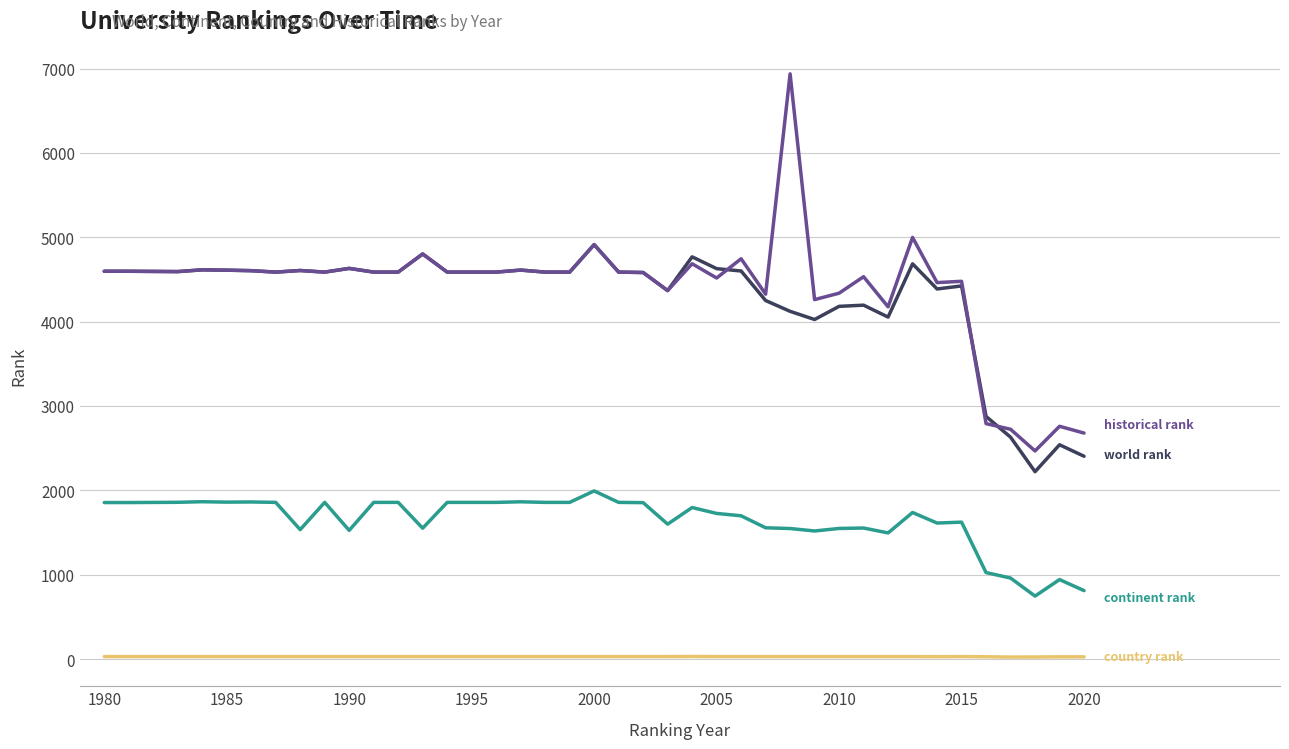

What is the maximum value shown in the chart?

6937.5